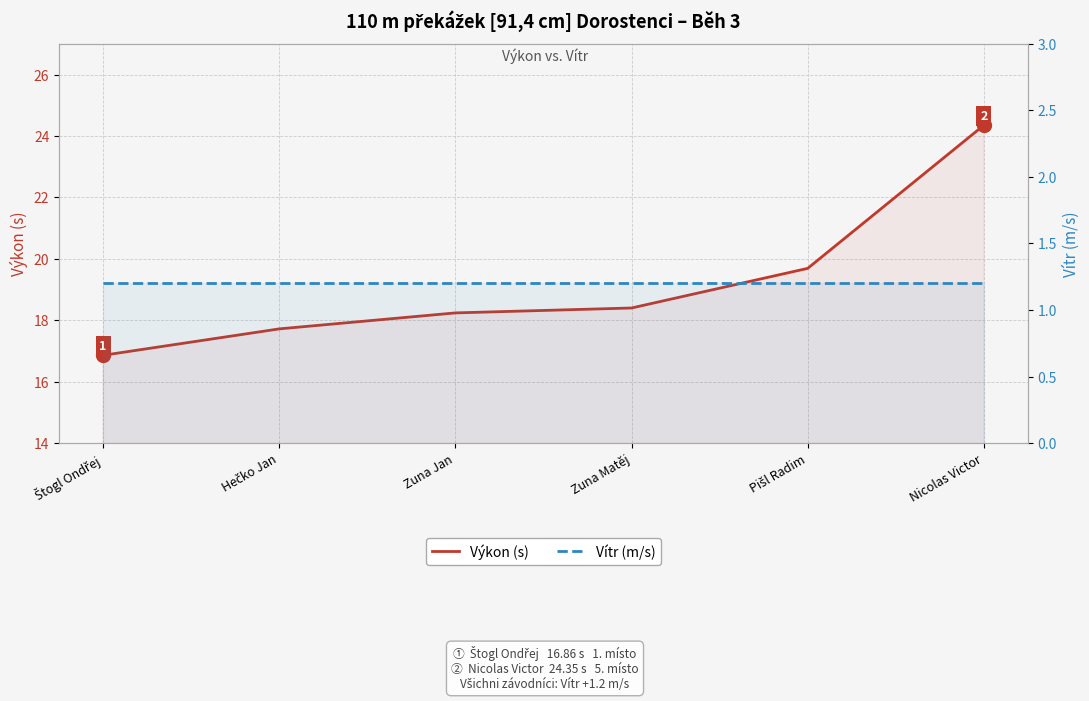

Which series has the widest spread of values?

Výkon (s)